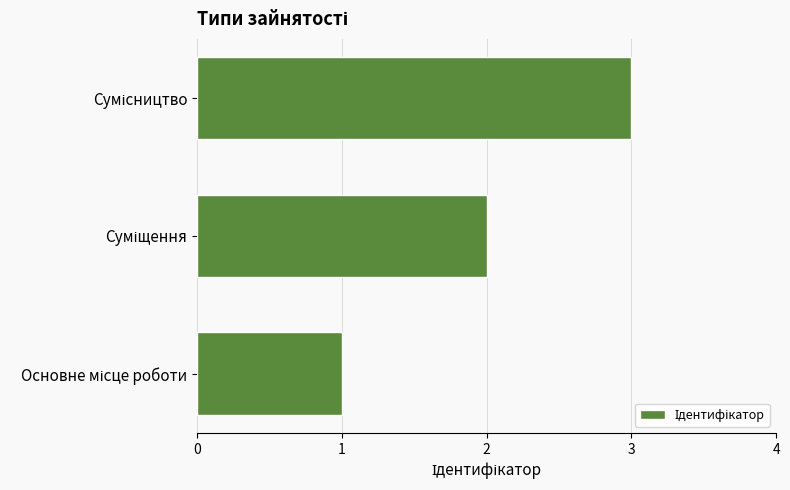

What is the greatest value displayed?

3